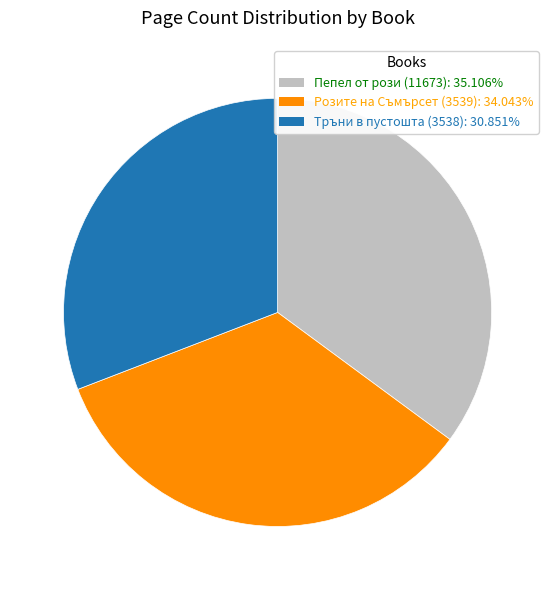

Is it true that Пепел от рози (11673) is 50% of the pie?

False